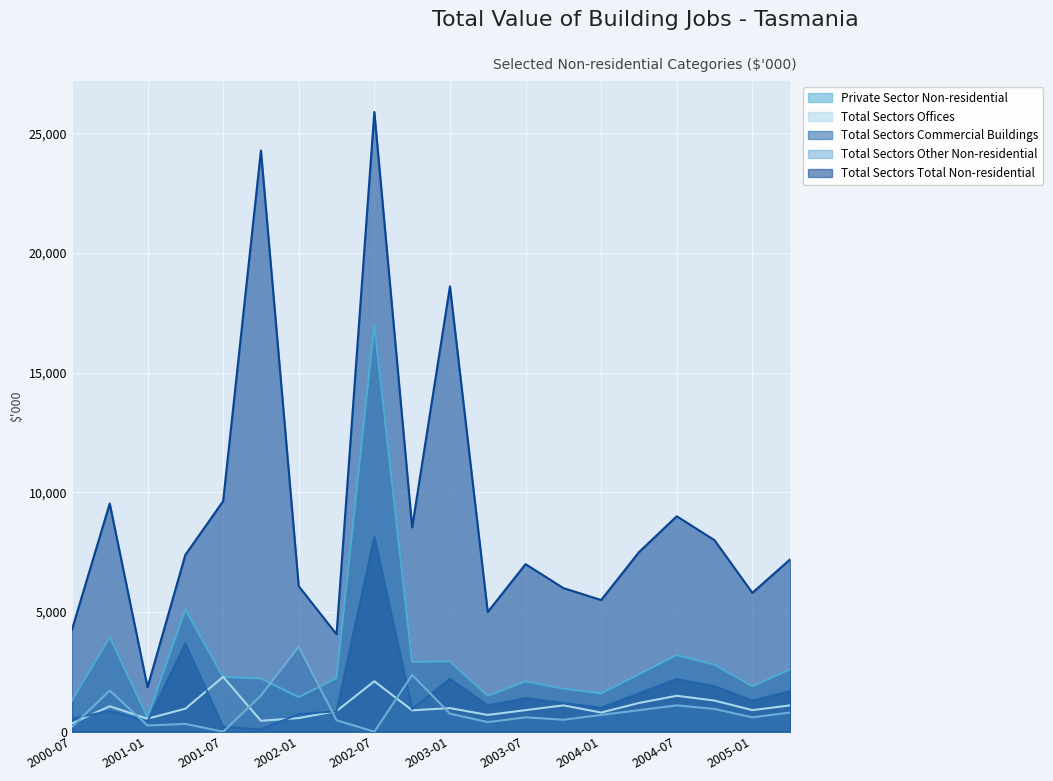

True or false: Private Sector Non-residential and Total Sectors Commercial Buildings cross at least once.

False